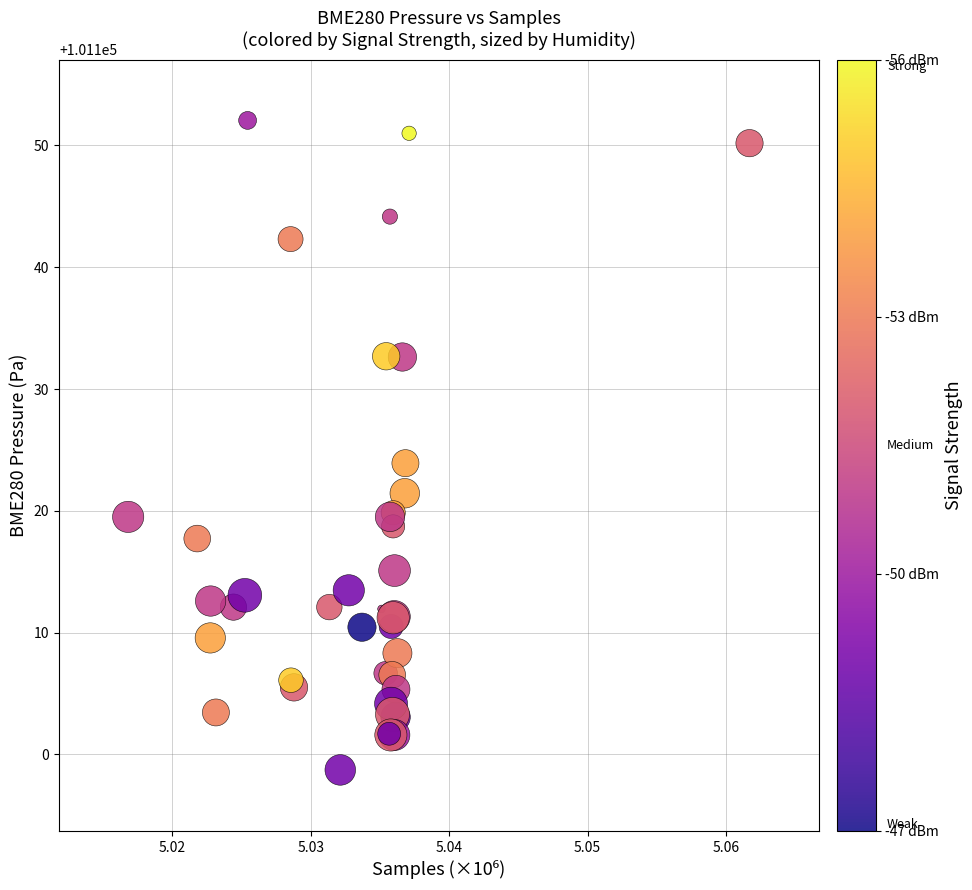

What Y value in the scatter plot is closest to 101125?

101123.9